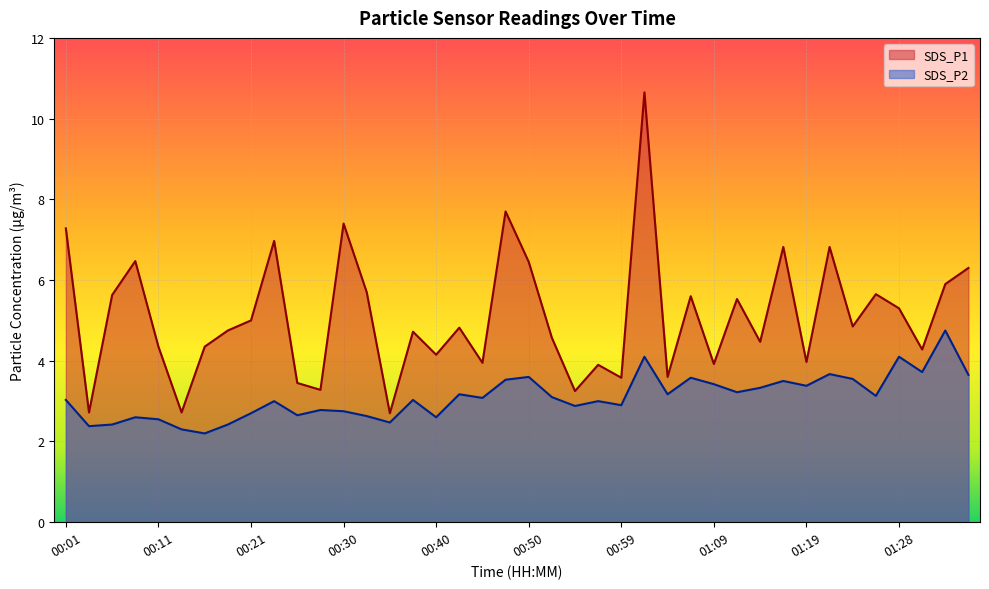

What is the approximate value of SDS_P2 at 00:40?

2.6